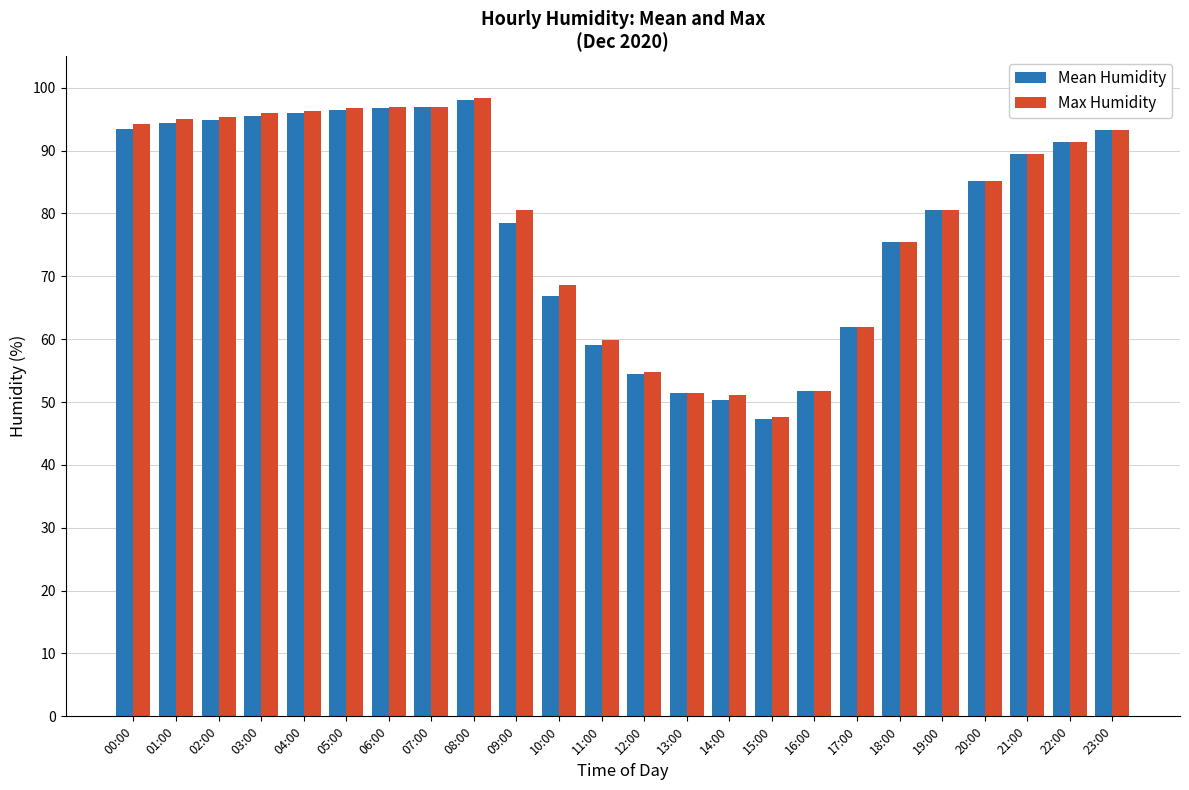

The Max Humidity series shows 80.5 at 19:00. True or false?

True